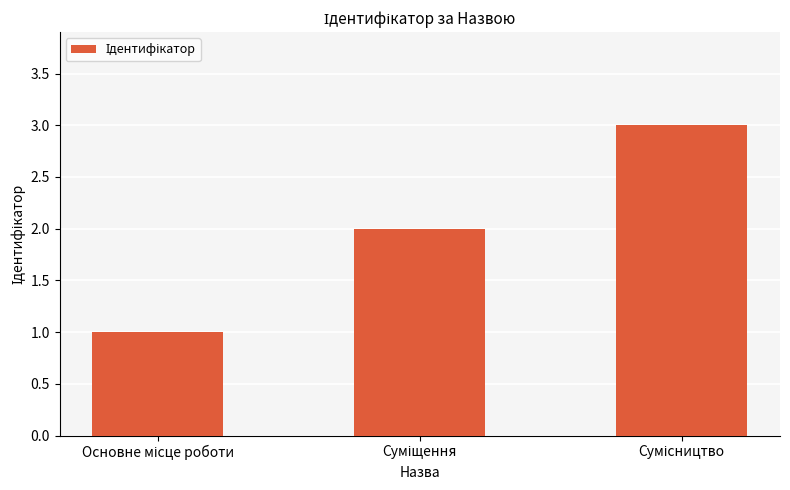

What is the maximum value shown in the chart?

3